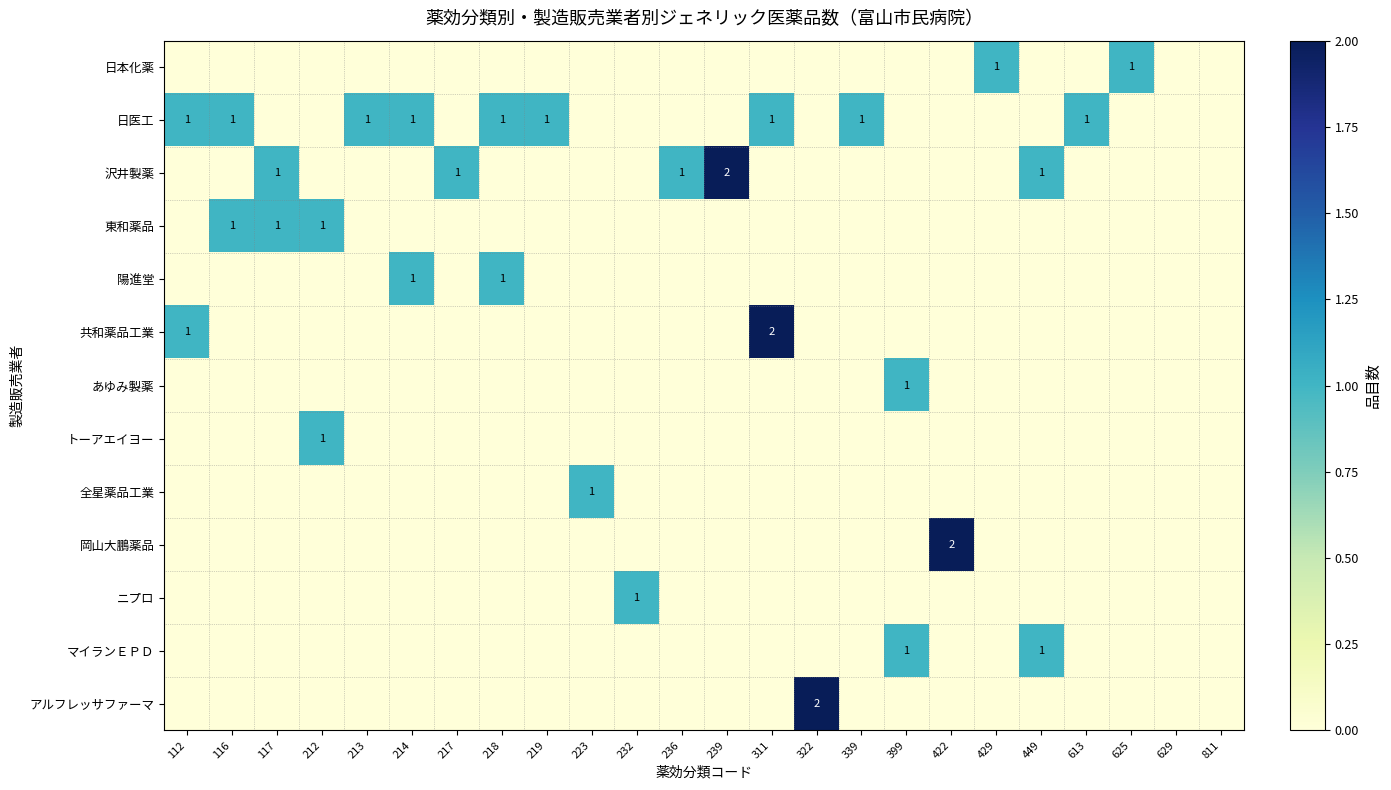

Between 232 and 811, which is larger?

232